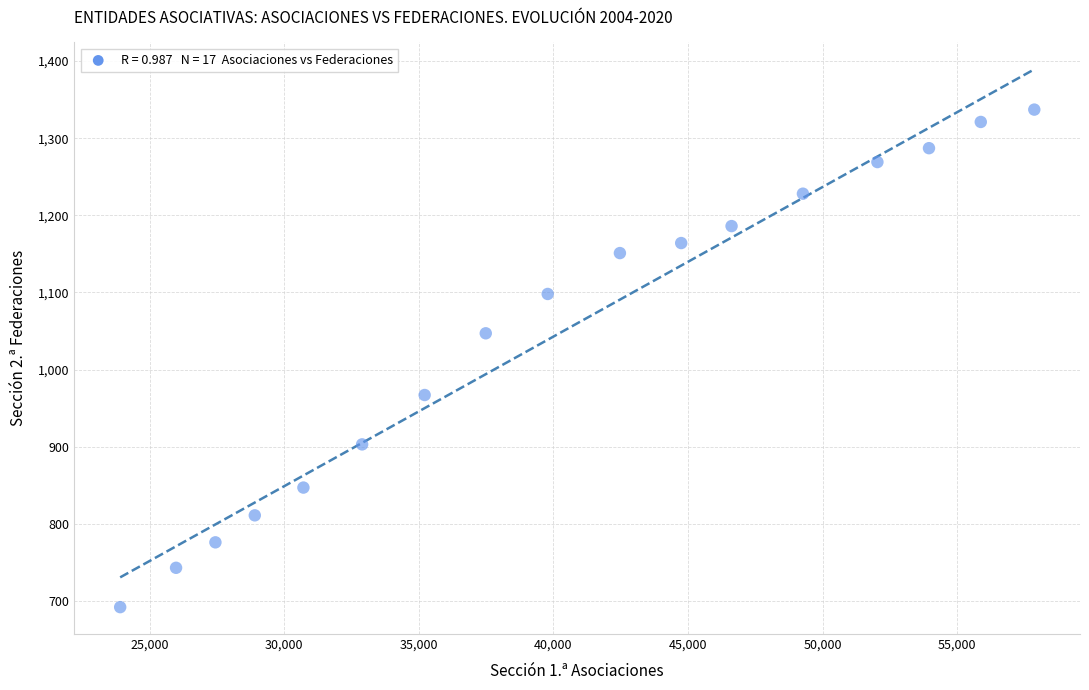

What Y value in the scatter plot is closest to 1014?

1047